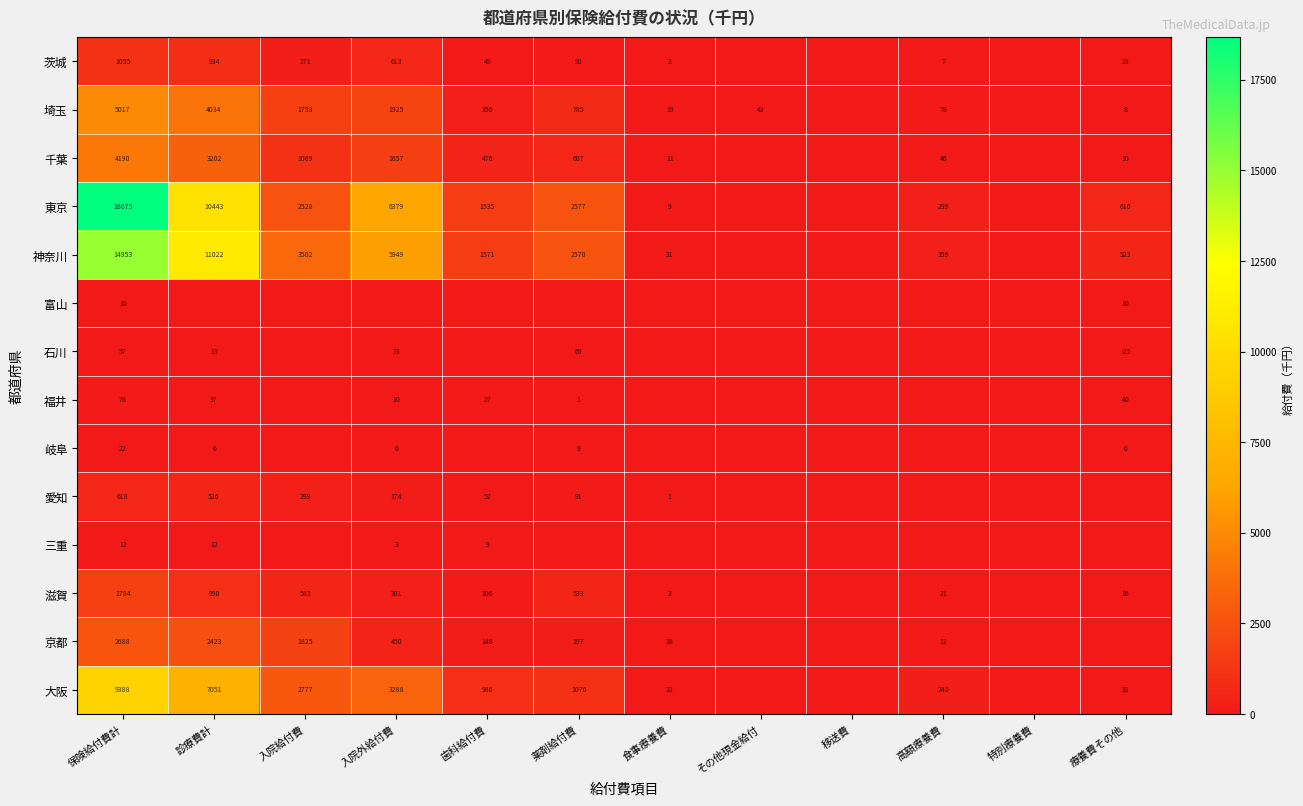

What is the difference between the 京都 values at 歯科給付費 and 薬剤給付費?

49